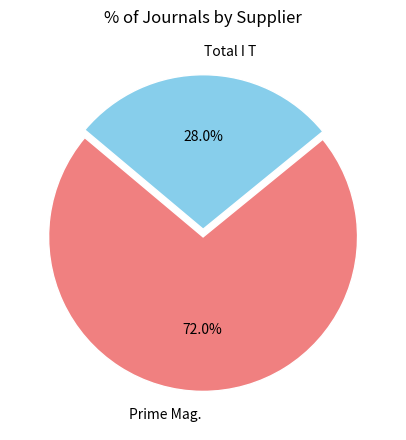

To the nearest percent, what percentage of the pie is Prime Mag.?

72%